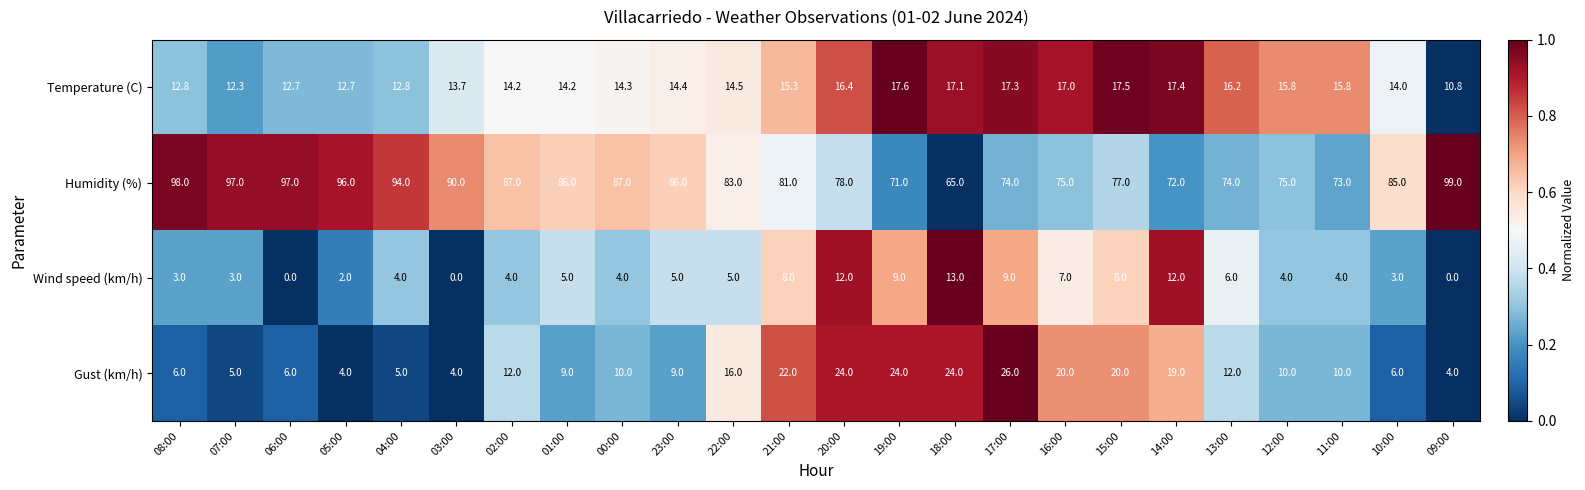

Which series has the widest spread of values?

Humidity (%)